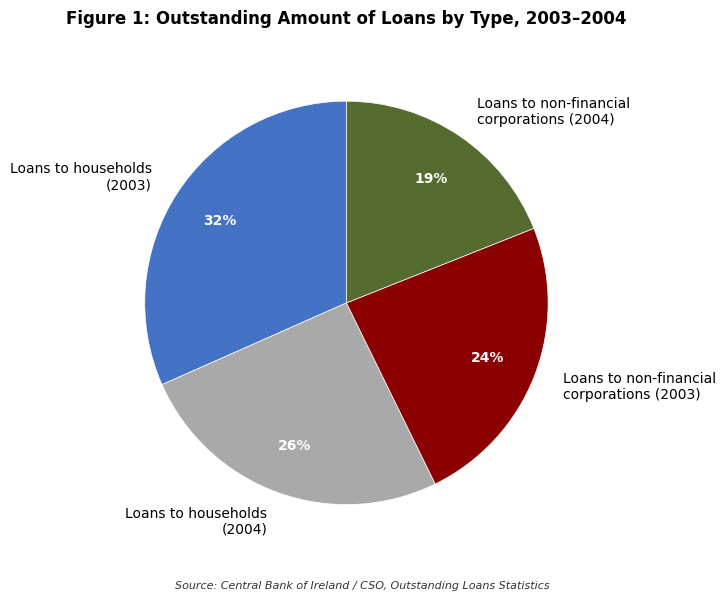

What percentage is the Loans to non-financial corporations (2003) slice, to the nearest percent?

24%